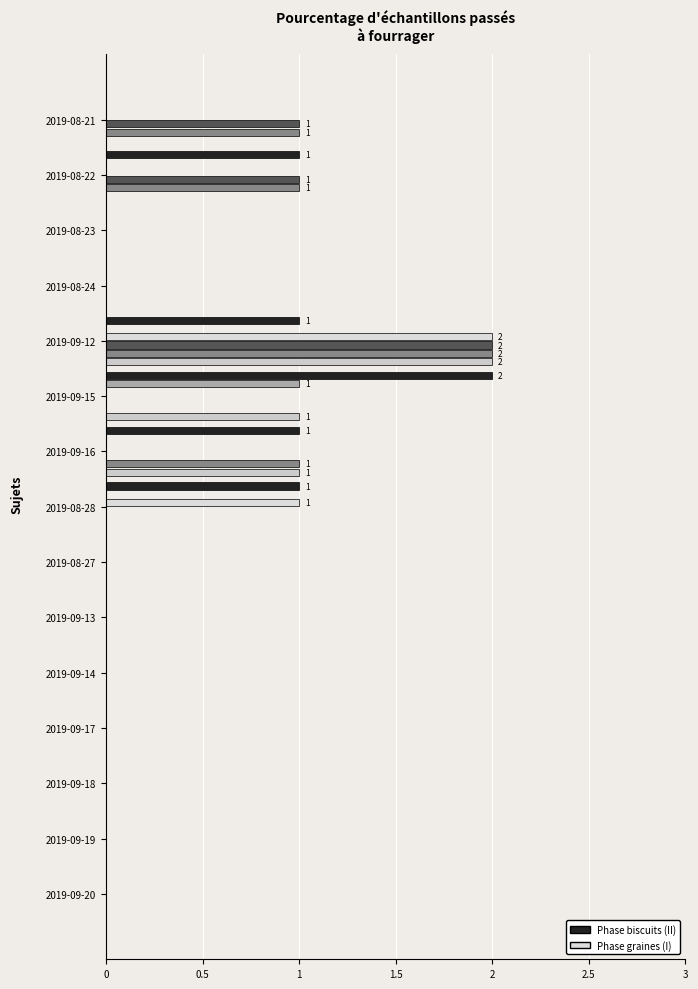

How many data points does each series have?

15